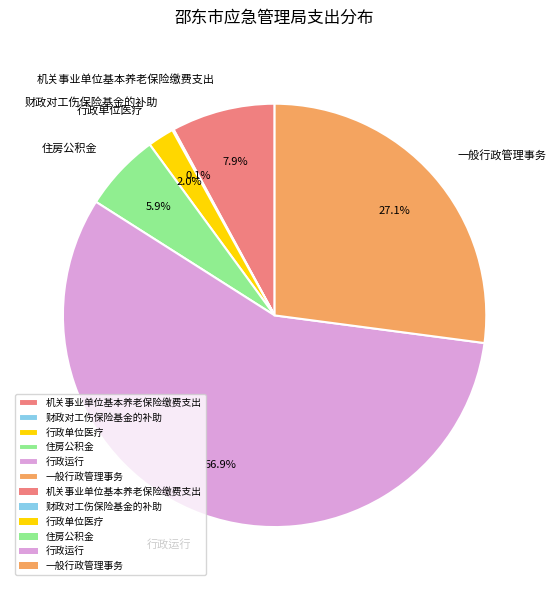

What percentage is the 行政运行 slice, to the nearest percent?

57%